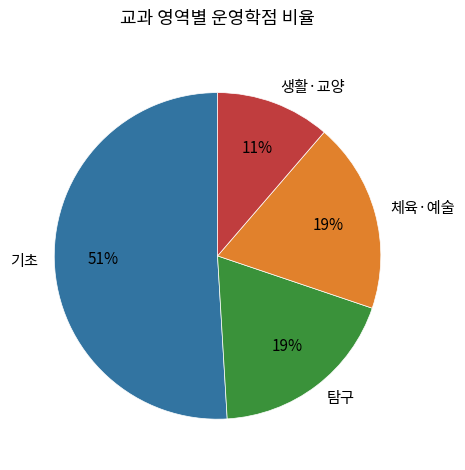

What is the smallest slice in the pie chart?

생활·교양